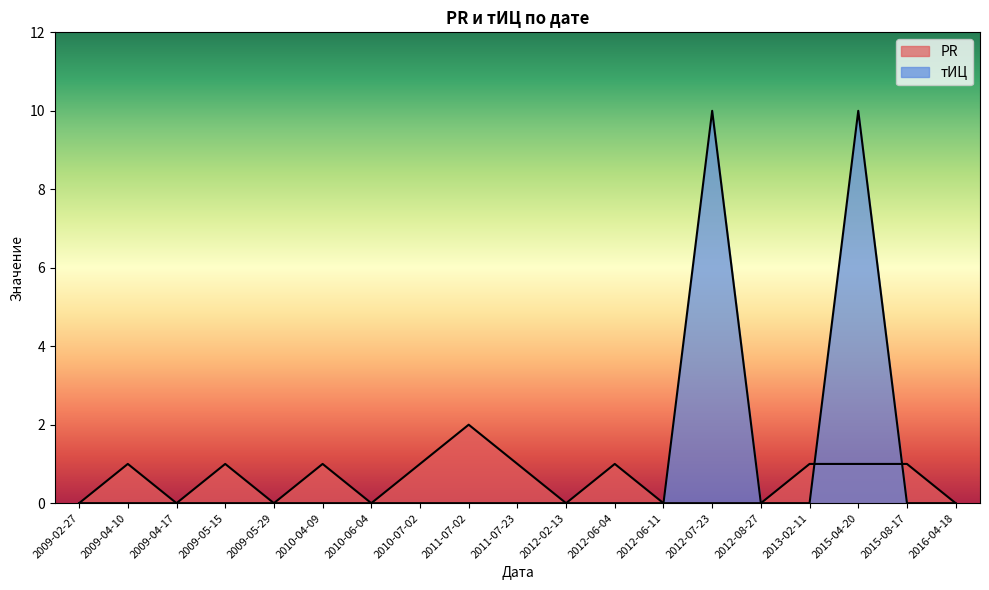

What is the label of the 18th point from the left?

2015-08-17